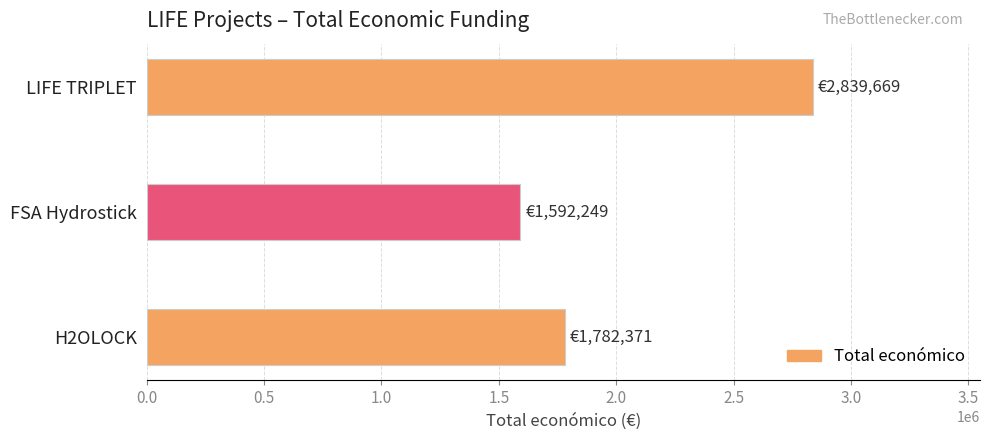

What is the change in value from H2OLOCK to FSA Hydrostick?

-190122